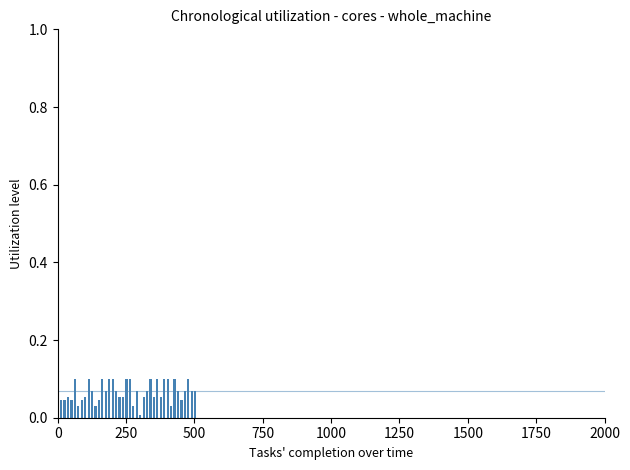

Are the bars horizontal?

No